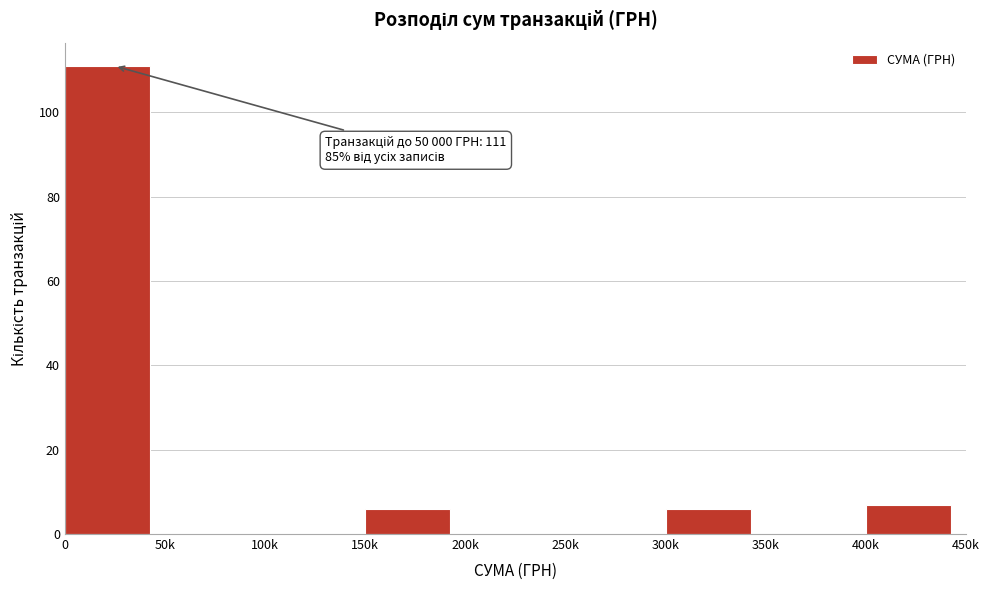

Reading right to left, transcribe all the data shown in this chart.

400k=7	350k=0	300k=6	250k=0	200k=0	150k=6	100k=0	50k=0	0=111